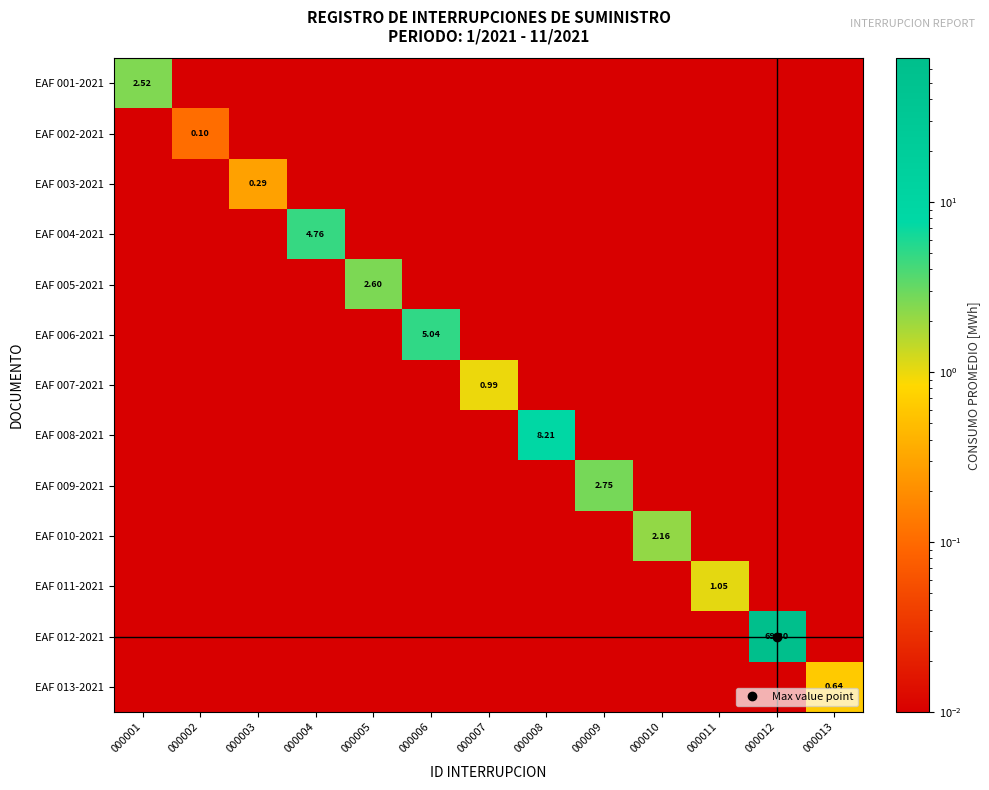

What is the difference between the highest and lowest values at 000005?

2.6